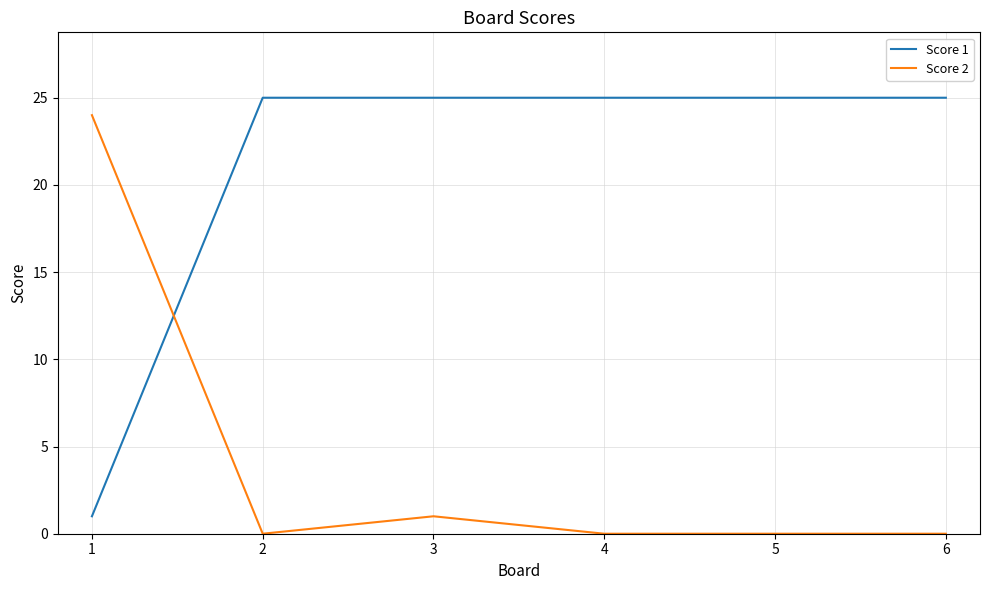

What are all the series names shown in the legend?

Score 1, Score 2